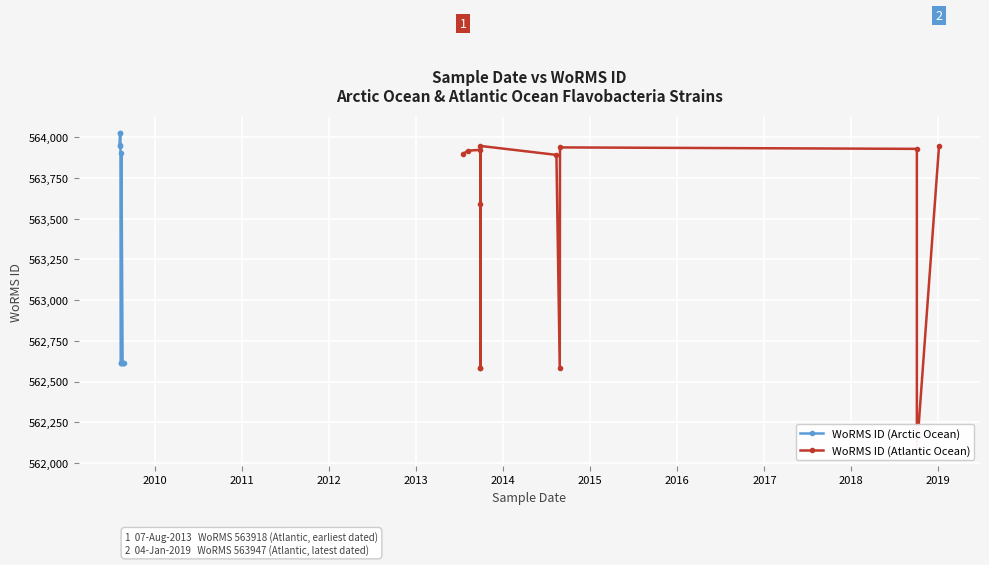

Is it true that the value at 2010 is 159679?

False